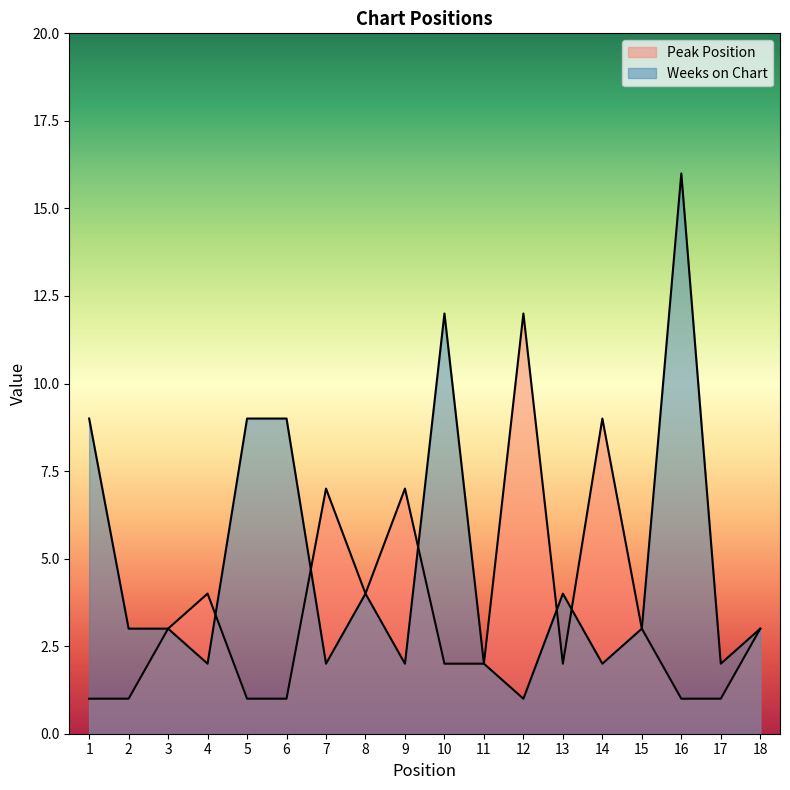

Reading left to right, transcribe all the data shown in this chart.

Peak Position: 1	1	3	4	1	1	7	4	7	2	2	12	2	9	3	1	1	3
Weeks on Chart: 9	3	3	2	9	9	2	4	2	12	2	1	4	2	3	16	2	3